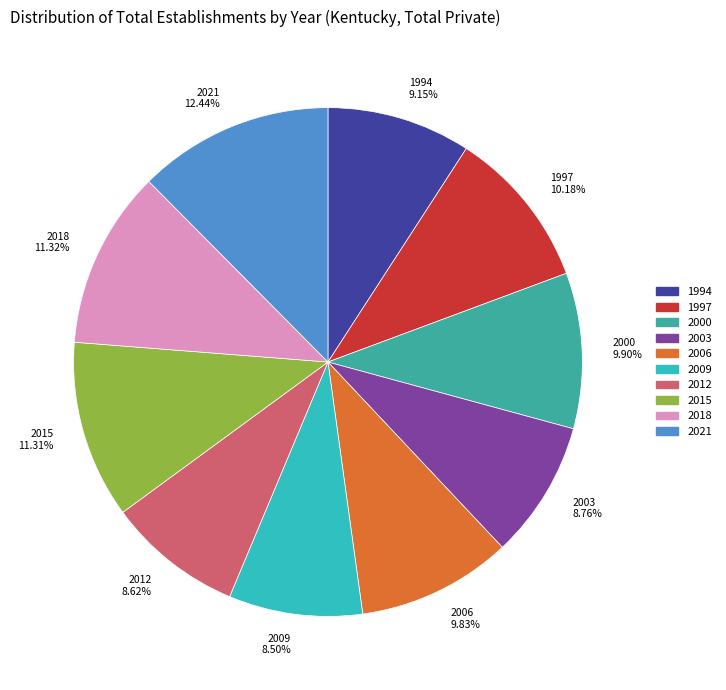

How much of the chart is everything except 2000?

90.1%